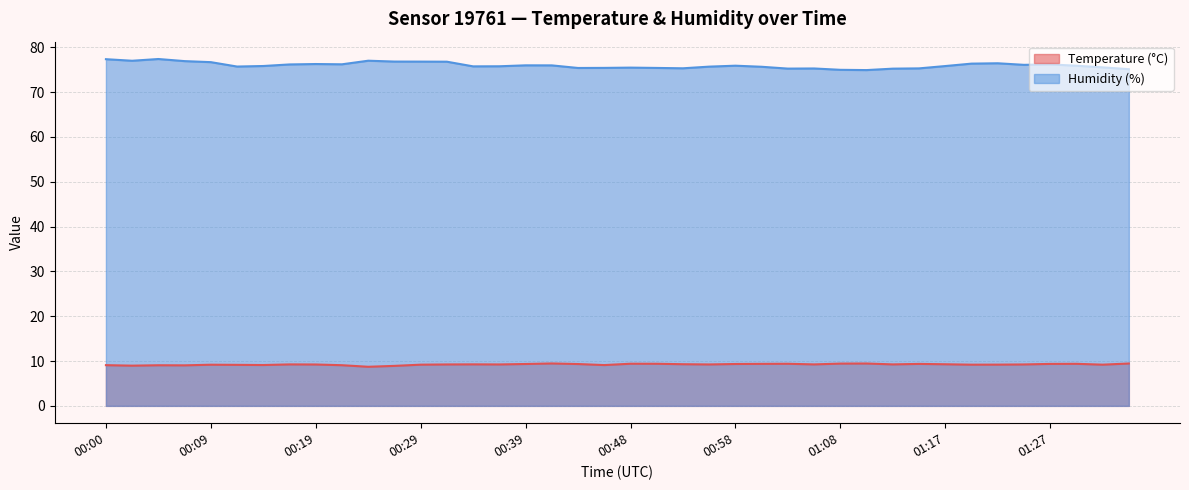

In Humidity (%), how many points are lower than both neighbors (excluding endpoints)?

9